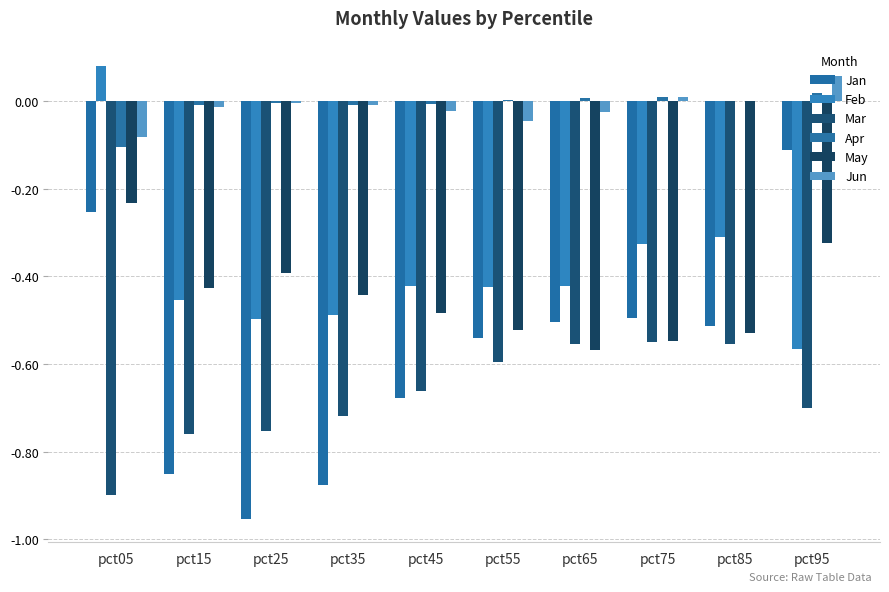

What is the maximum value shown in the chart?

0.1